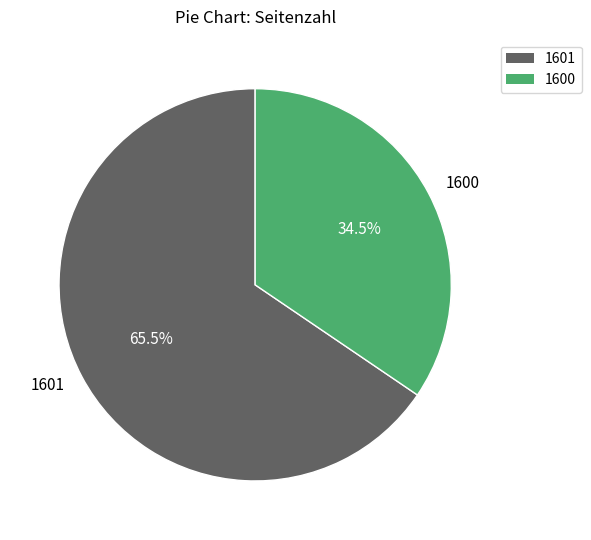

Rank the categories by value from lowest to highest.

1600, 1601